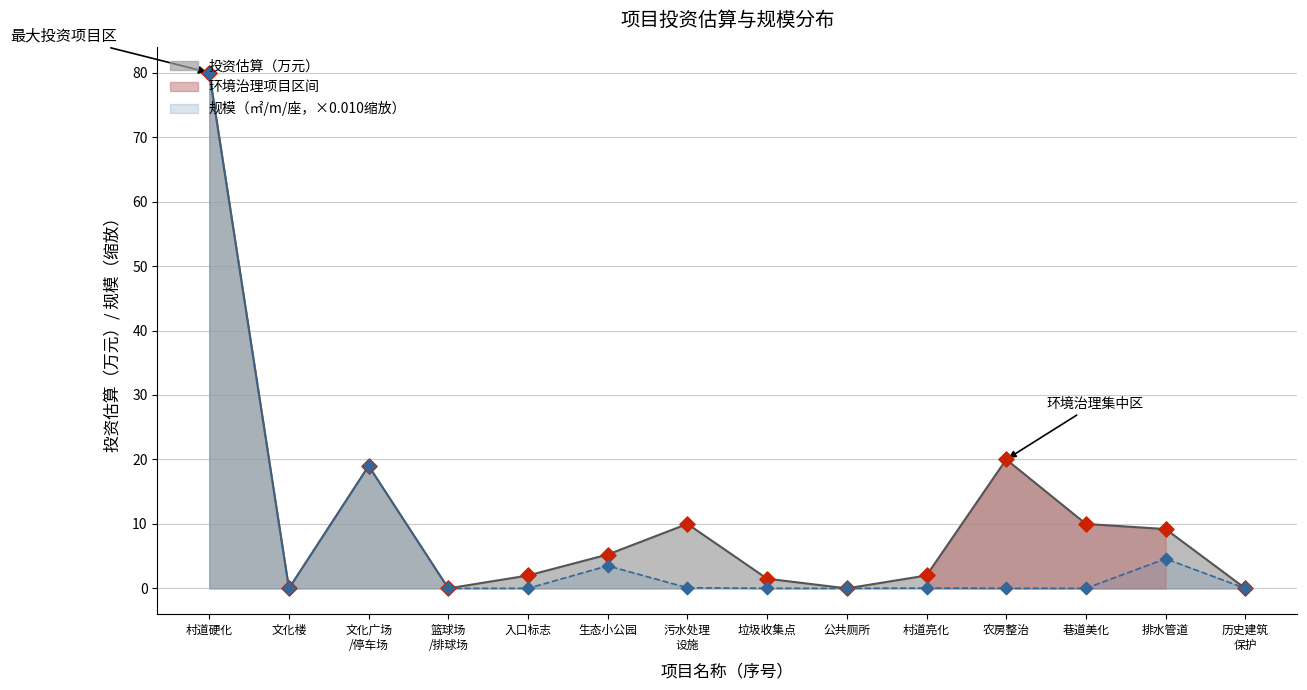

Which series reaches the minimum Y coordinate?

投资估算（万元）